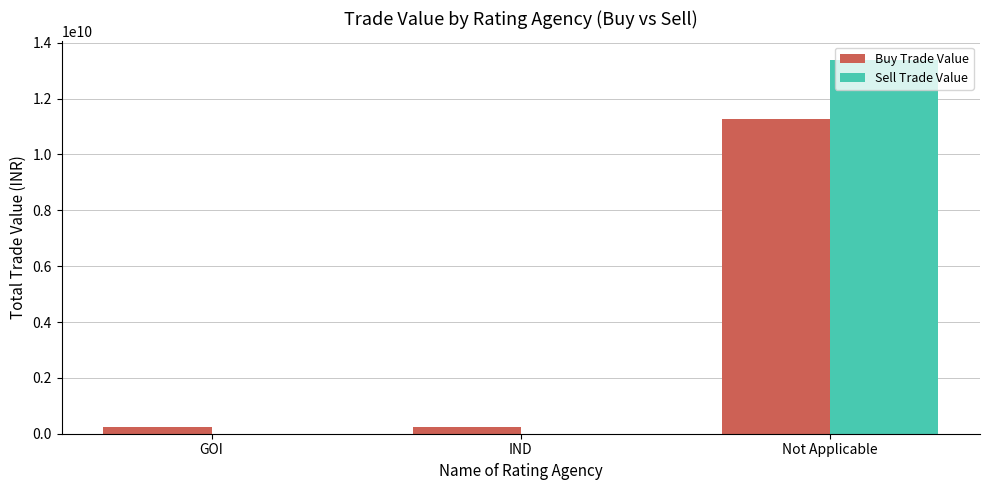

True or false: Buy Trade Value has a value of 11267248831.4 at Not Applicable.

True